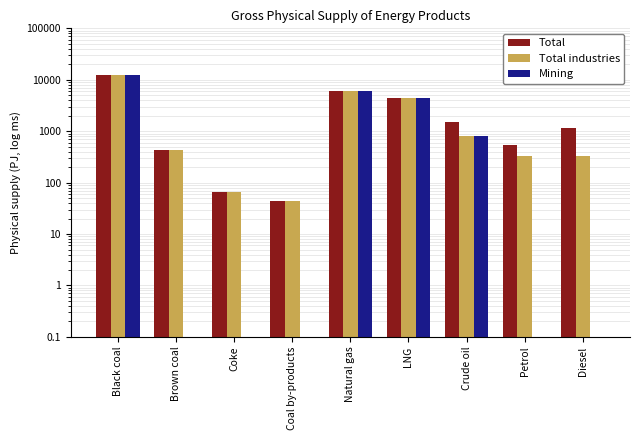

Rank the series by their average value, from lowest to highest.

Mining, Total industries, Total